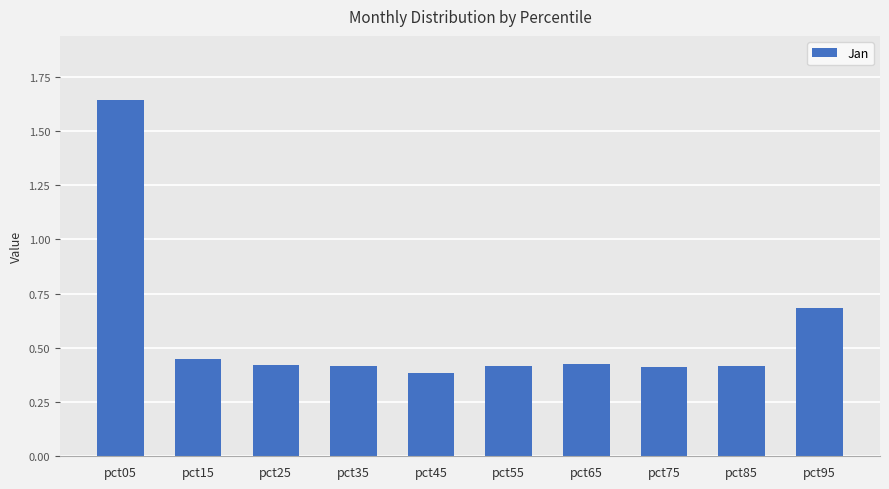

At which category does the chart reach its minimum across all series?

pct45